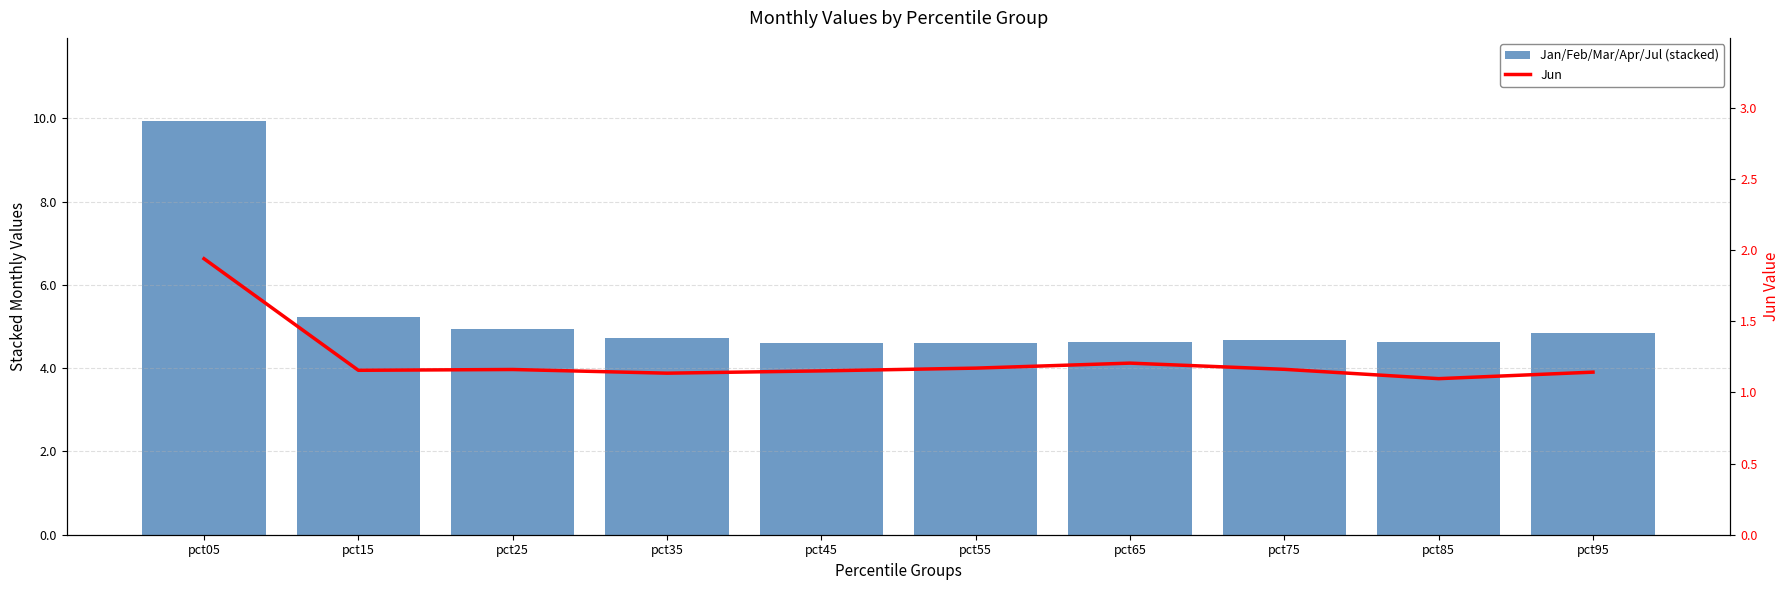

Reading left to right, extract all data points from this chart.

Jan: pct05=3.9	pct15=1.9	pct25=1.8	pct35=1.7	pct45=1.7	pct55=1.7	pct65=1.7	pct75=1.7	pct85=1.7	pct95=1.4
Feb: pct05=2.5	pct15=1.1	pct25=1.0	pct35=0.9	pct45=0.9	pct55=0.9	pct65=0.9	pct75=1.0	pct85=1.0	pct95=1.0
Mar: pct05=0.6	pct15=0.5	pct25=0.5	pct35=0.5	pct45=0.5	pct55=0.6	pct65=0.6	pct75=0.6	pct85=0.6	pct95=1.2
Apr: pct05=0.5	pct15=0.4	pct25=0.4	pct35=0.4	pct45=0.4	pct55=0.4	pct65=0.4	pct75=0.4	pct85=0.4	pct95=0.5
Jul: pct05=2.5	pct15=1.4	pct25=1.3	pct35=1.2	pct45=1.1	pct55=1.0	pct65=1.0	pct75=1.0	pct85=1.0	pct95=0.8
Jun: pct05=1.9	pct15=1.2	pct25=1.2	pct35=1.1	pct45=1.2	pct55=1.2	pct65=1.2	pct75=1.2	pct85=1.1	pct95=1.1